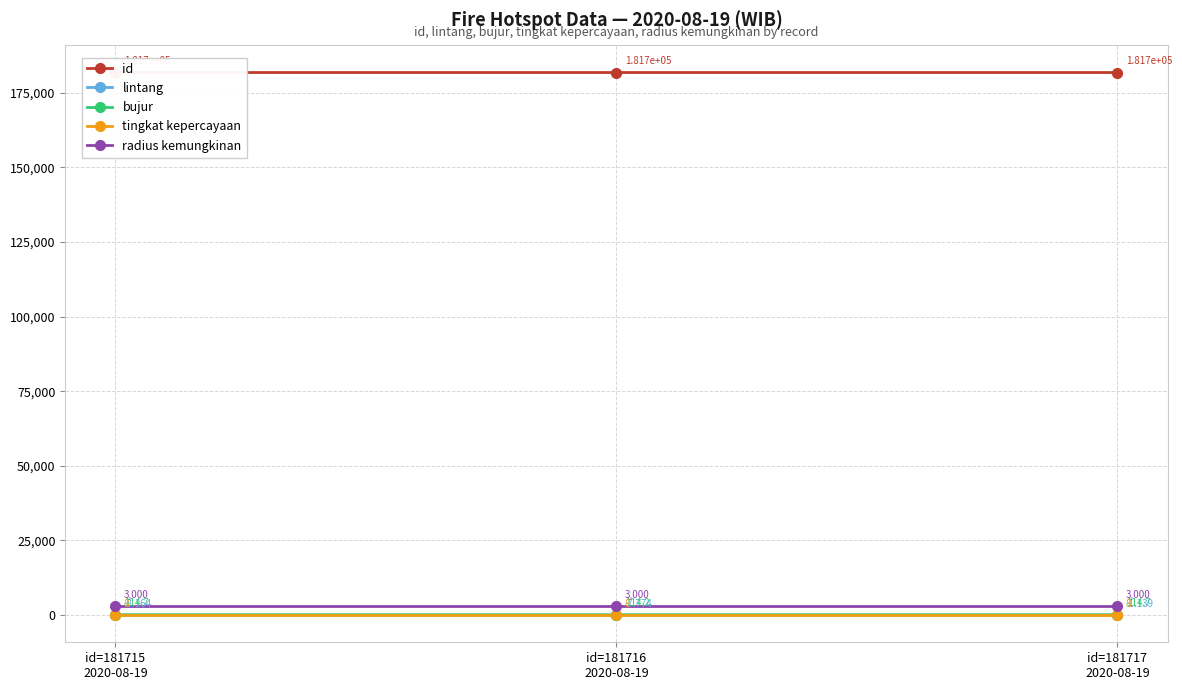

What is the total value across all series at id=181715
2020-08-19?

184829.5